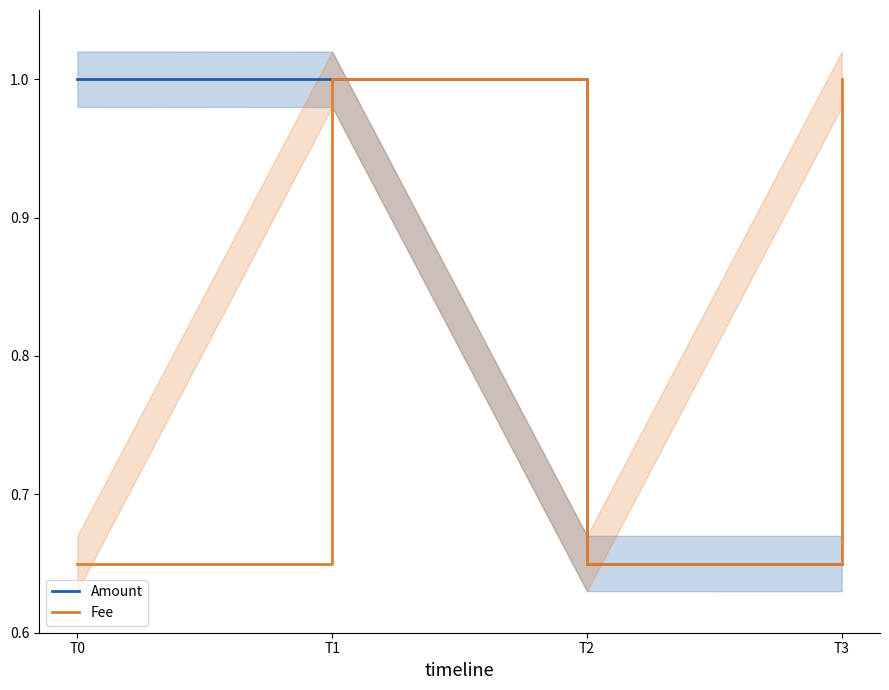

The value of Fee at T1 is 0.4. True or false?

False